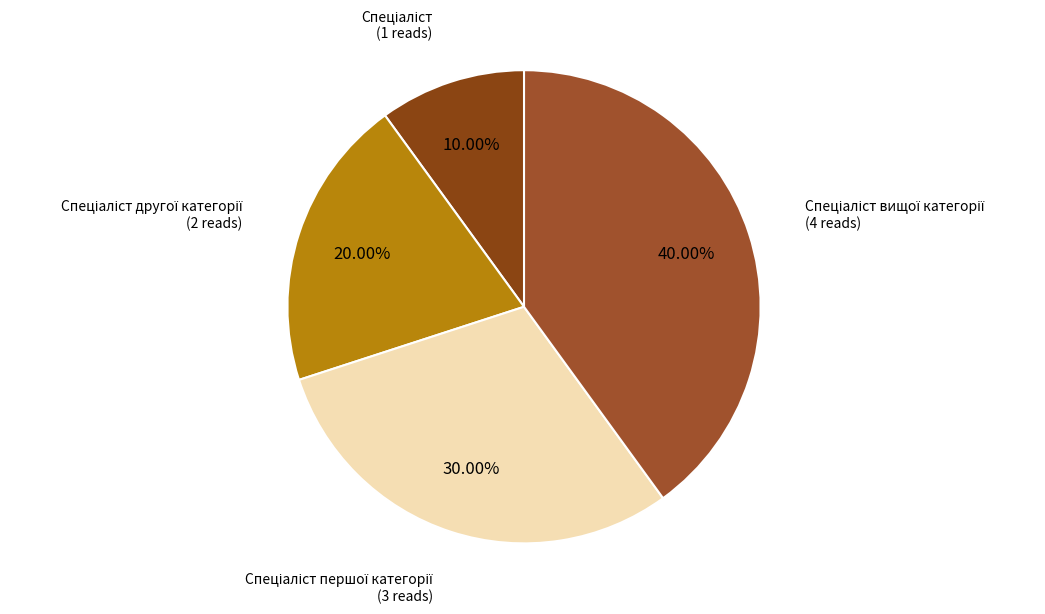

Is there any slice that represents more than half of the pie?

No